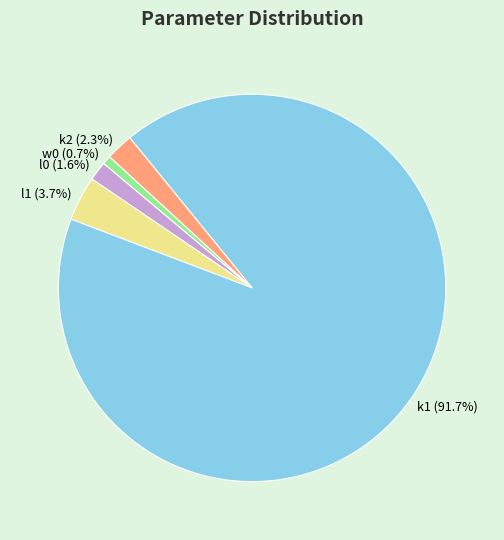

Is there a majority slice in this chart?

Yes